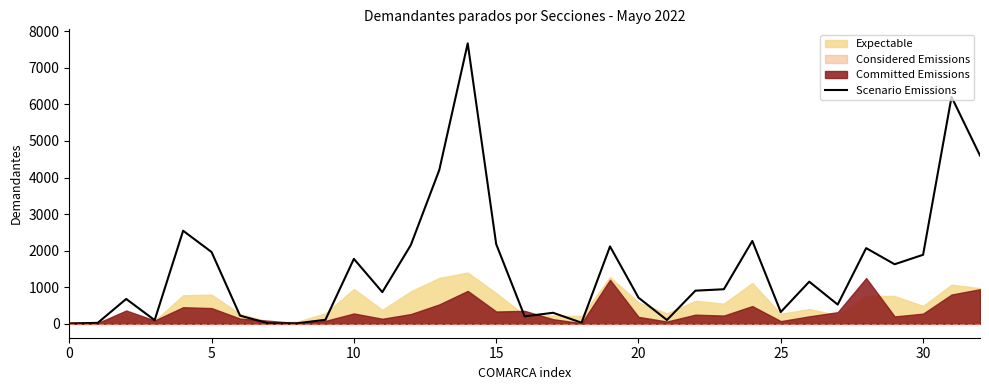

What is the ratio of the value at 26 to the value at 14?

0.1